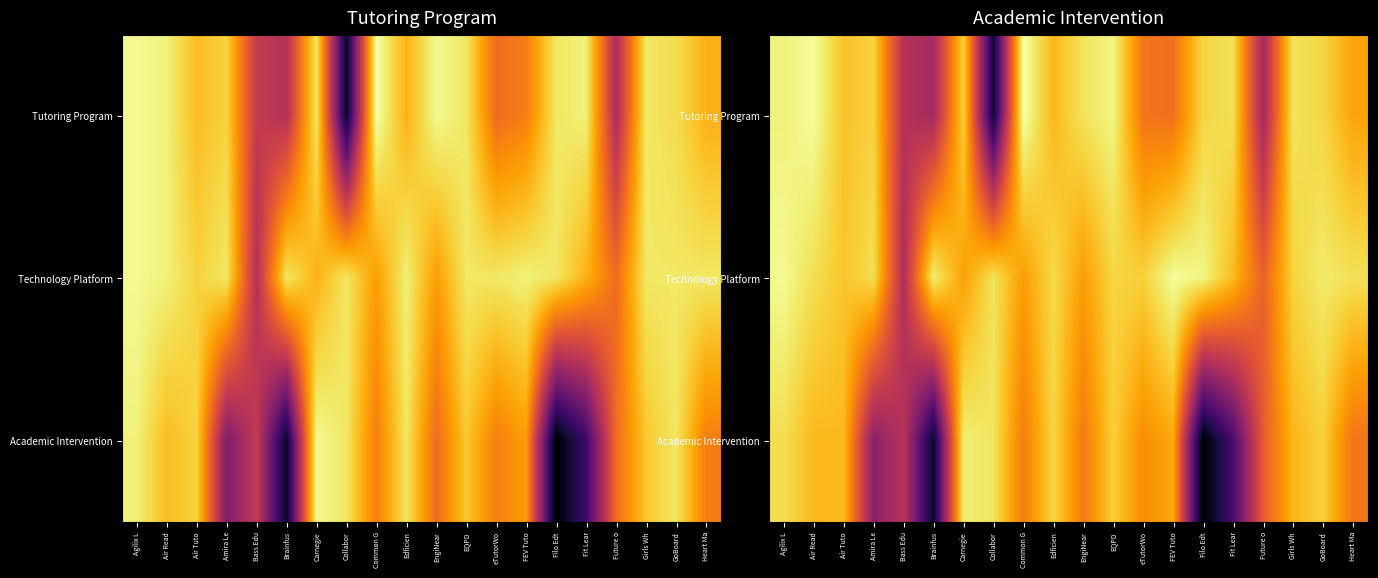

At which label is Tutoring Program closest to 0?

Collabor